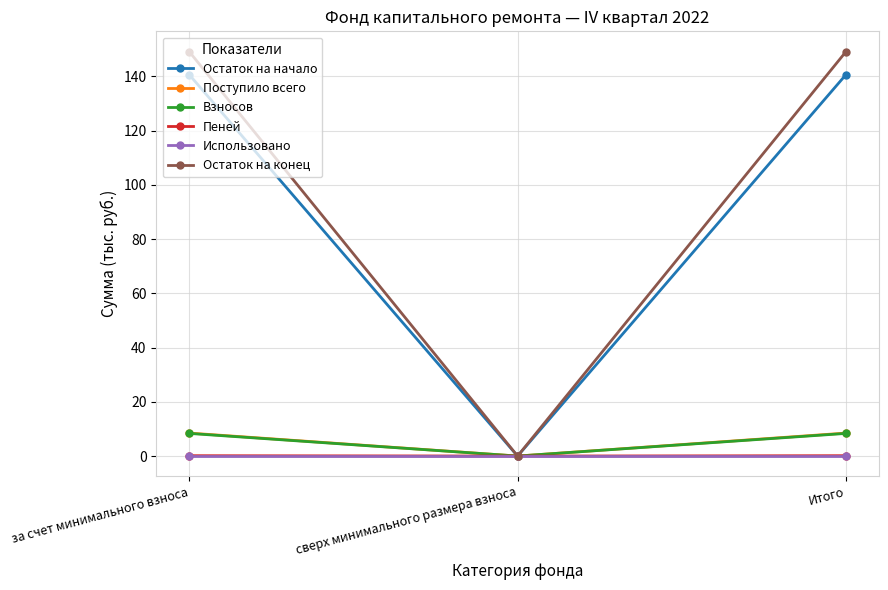

What position from the right is сверх минимального размера взноса?

2